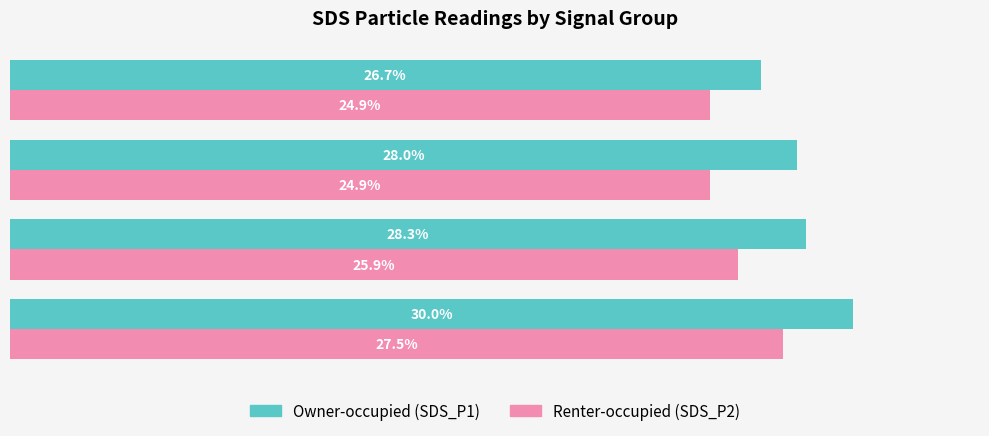

Which label corresponds to the largest value in the chart?

No Vehicle